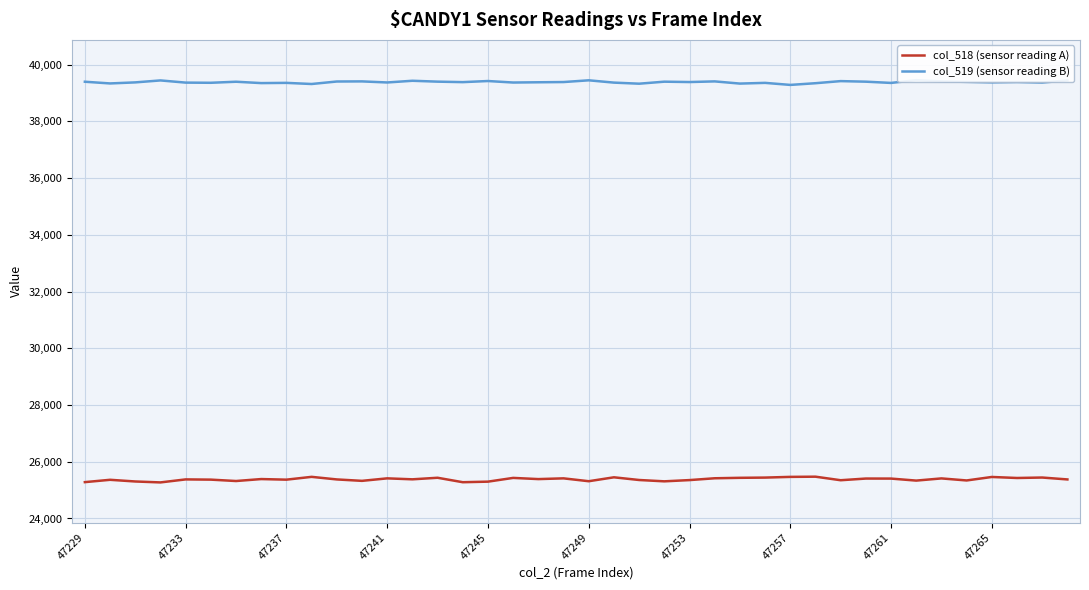

What is the highest value of the col_518 (sensor reading A) series?

25474